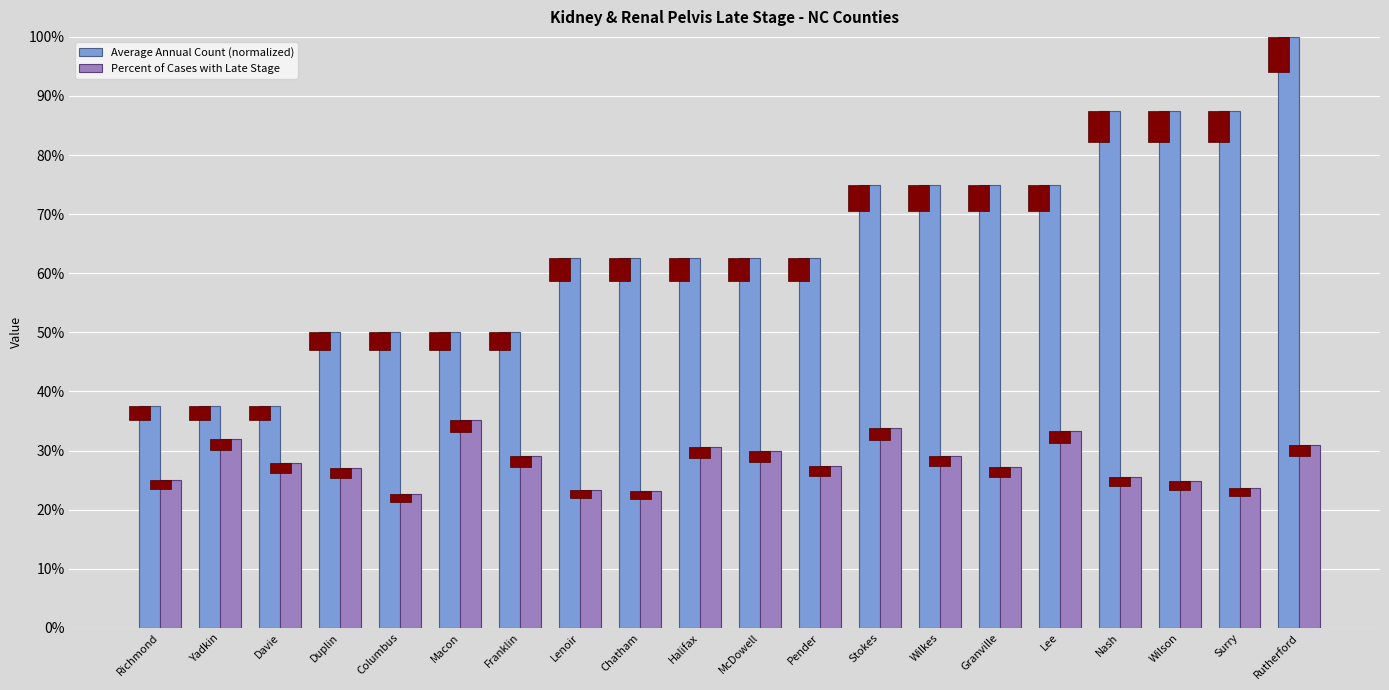

What is the total value across all series at Surry?

111.2